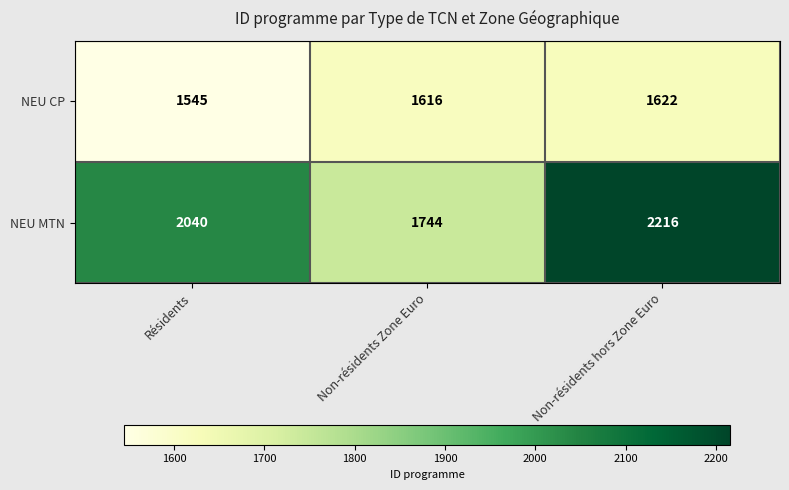

At which category does the chart reach its peak across all series?

Non-résidents hors Zone Euro